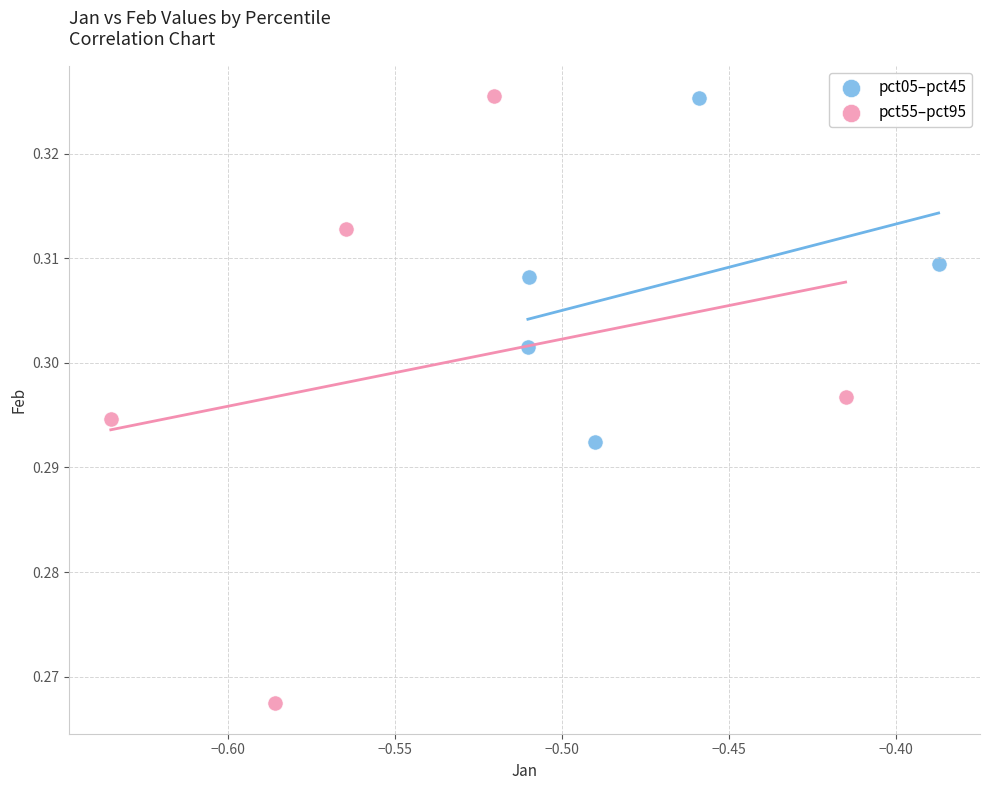

Which series has the largest Y range (max minus min)?

pct55–pct95